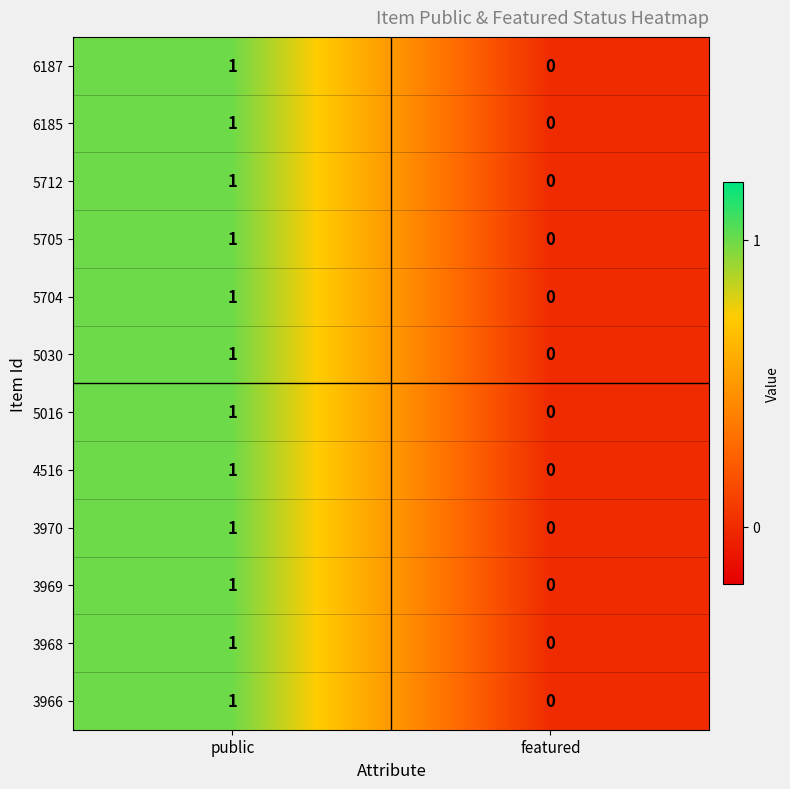

Is it true that 4516 equals 1 at public?

True